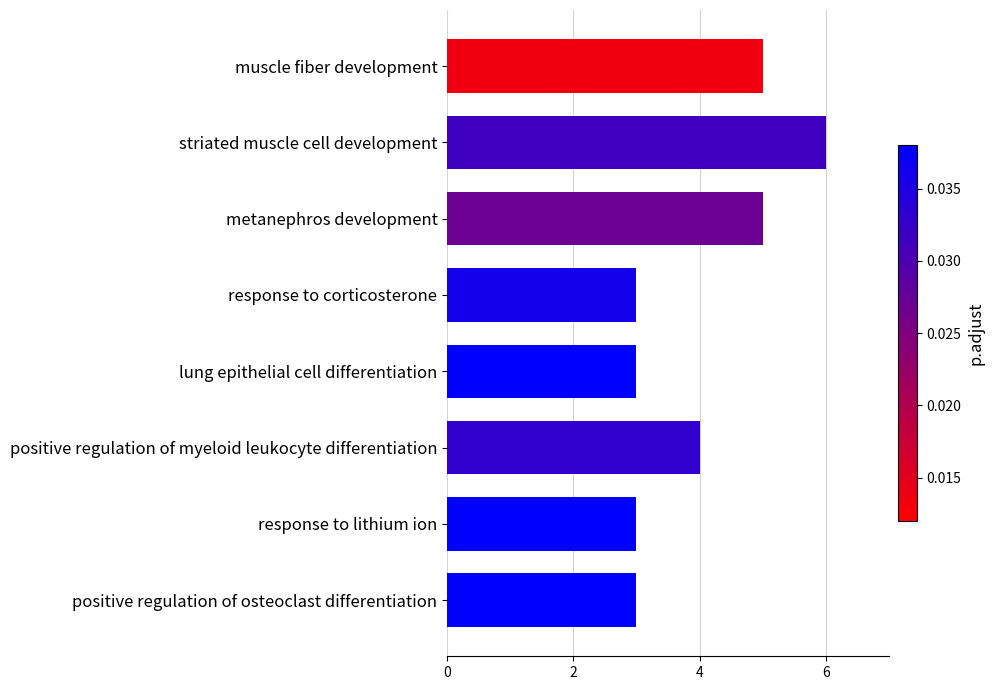

Reading top to bottom, what are all the values shown in this chart?

5	6	5	3	3	4	3	3